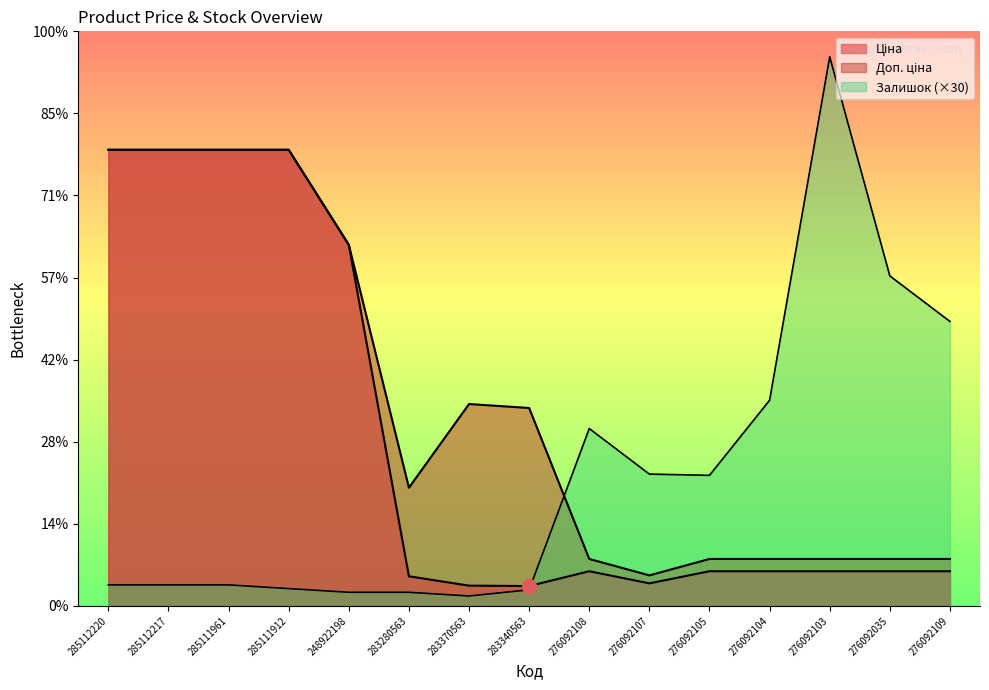

What is the difference between the Ціна values at 248922198 and 285111912?

2316.0